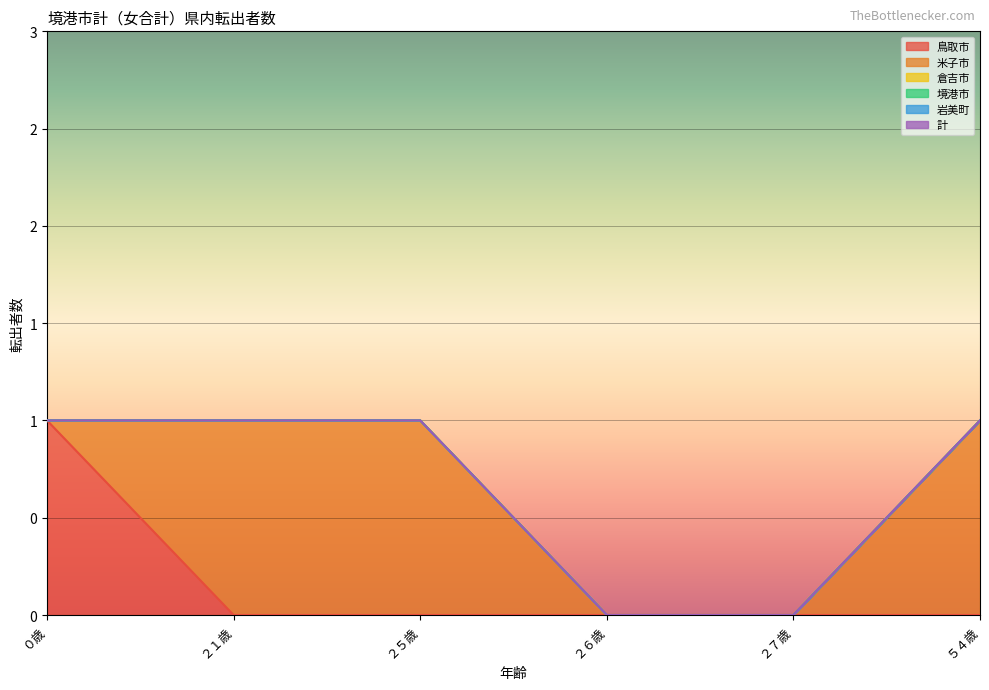

Count the number of categories in the chart.

6